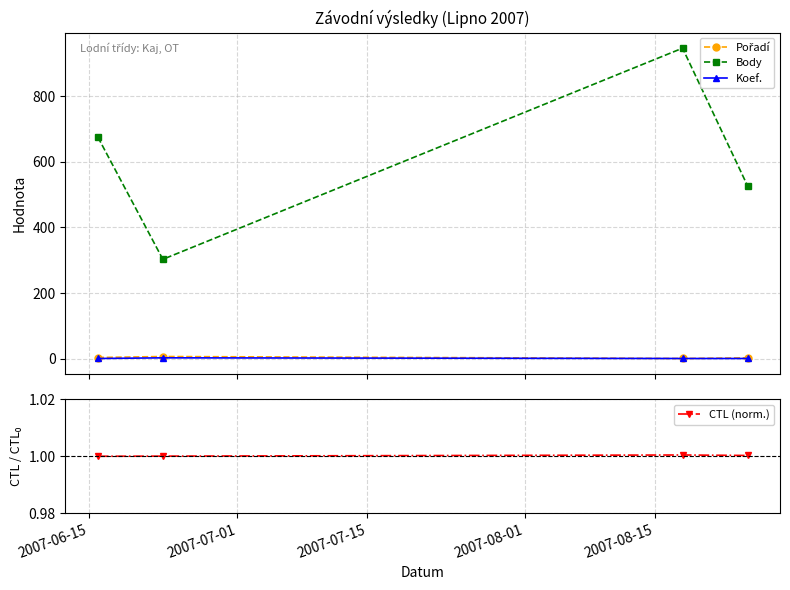

How many interior local peaks does the Koef. series have?

1